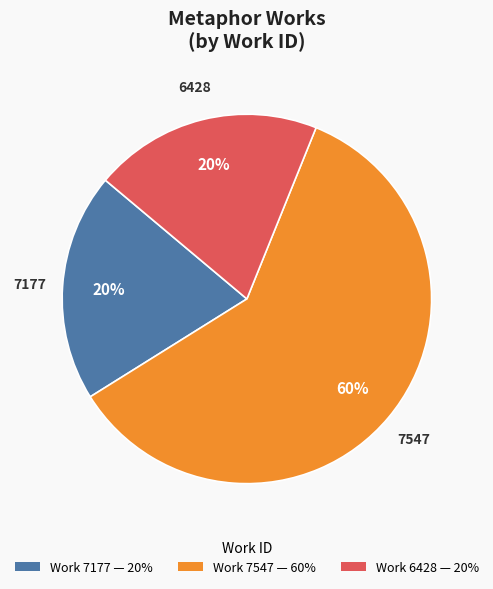

To the nearest percent, what portion does Work 7177 — 20% represent?

20%